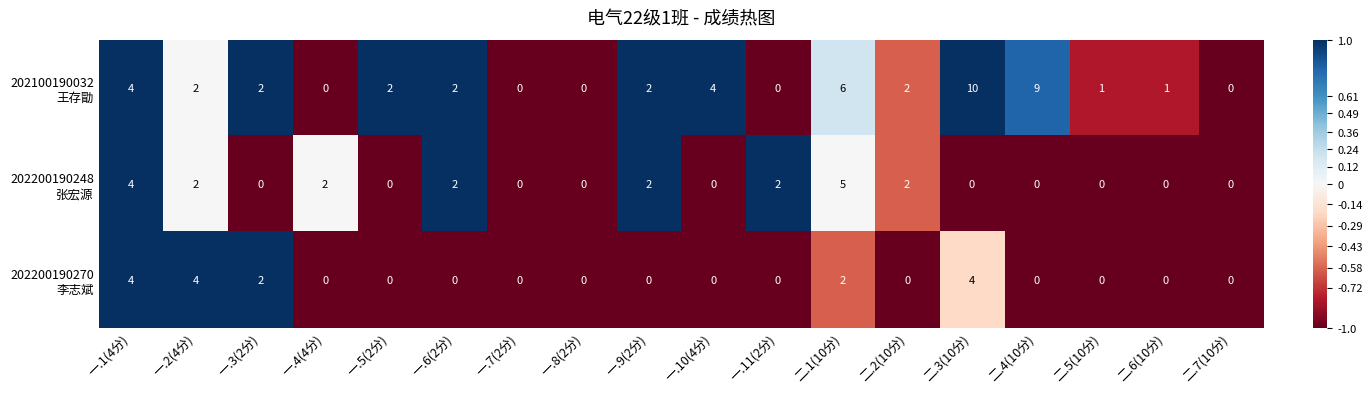

Which label corresponds to the largest value in the chart?

二.3(10分)